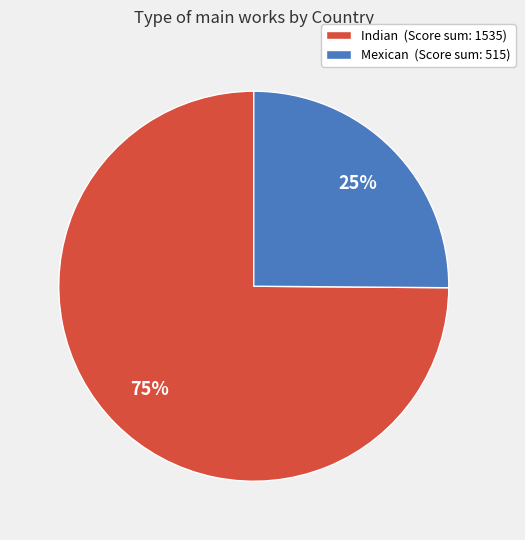

Does Indian represent more than half of the total?

Yes